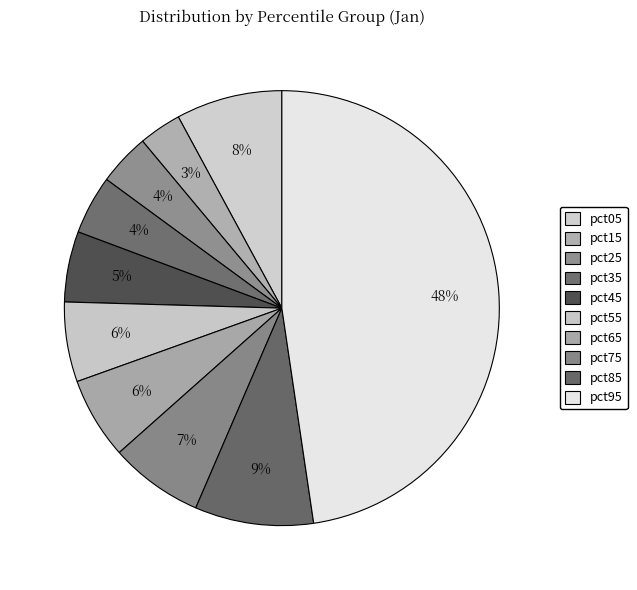

Which category has the smallest portion of the pie?

pct15